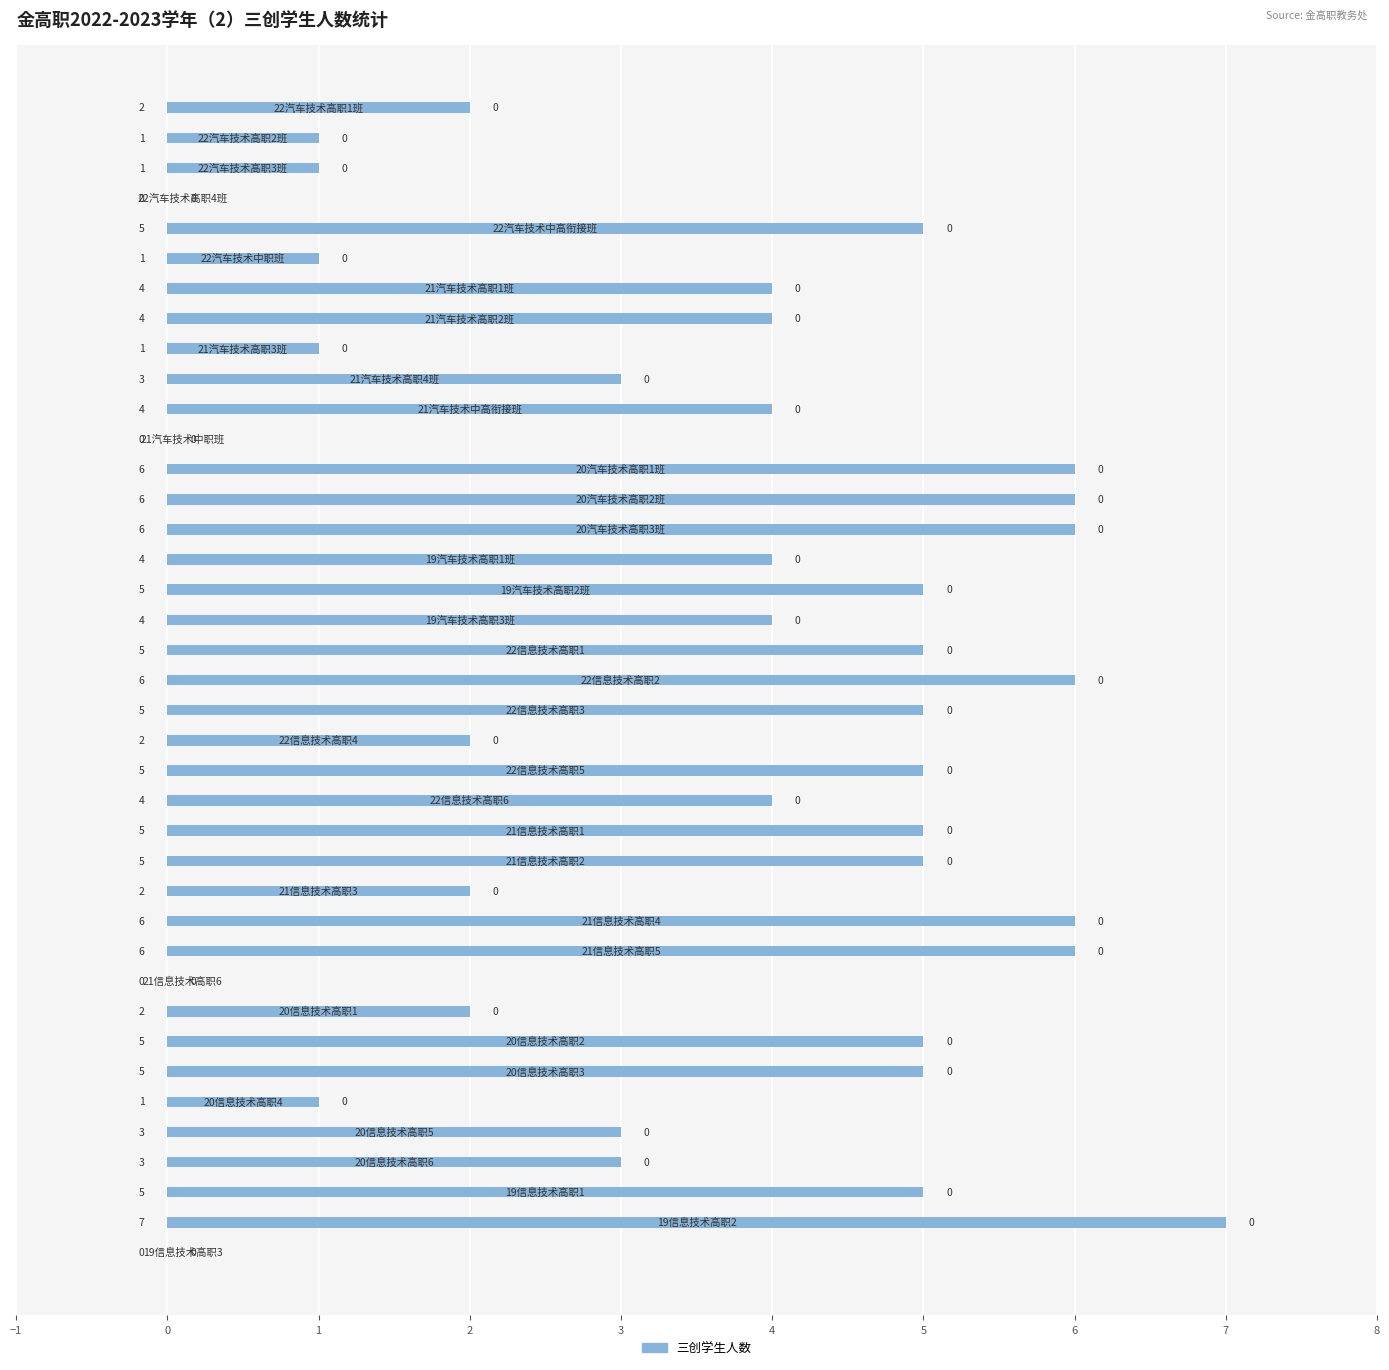

What is the sum of all values?

139